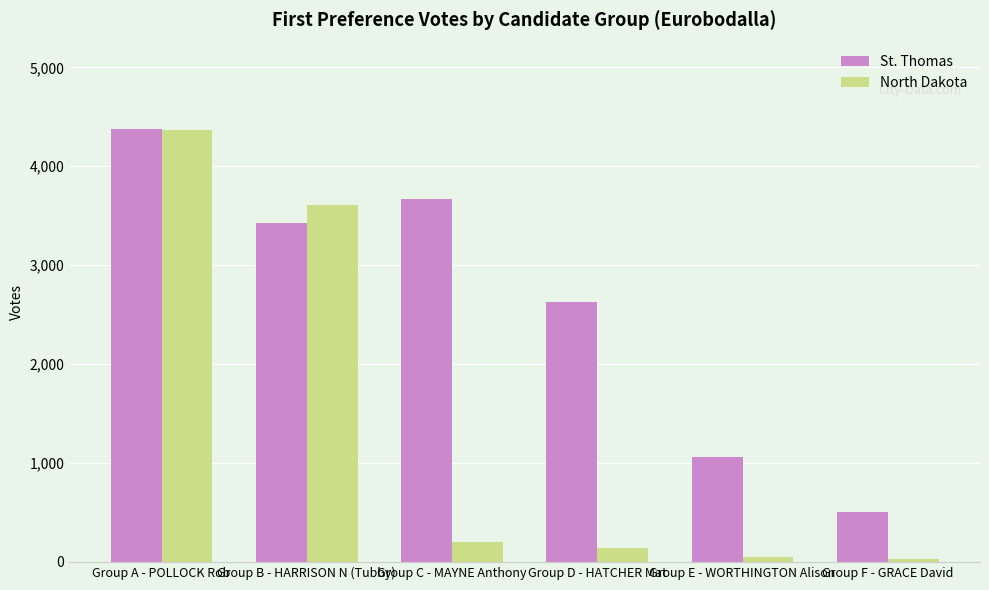

What are all the series names shown in the legend?

St. Thomas, North Dakota